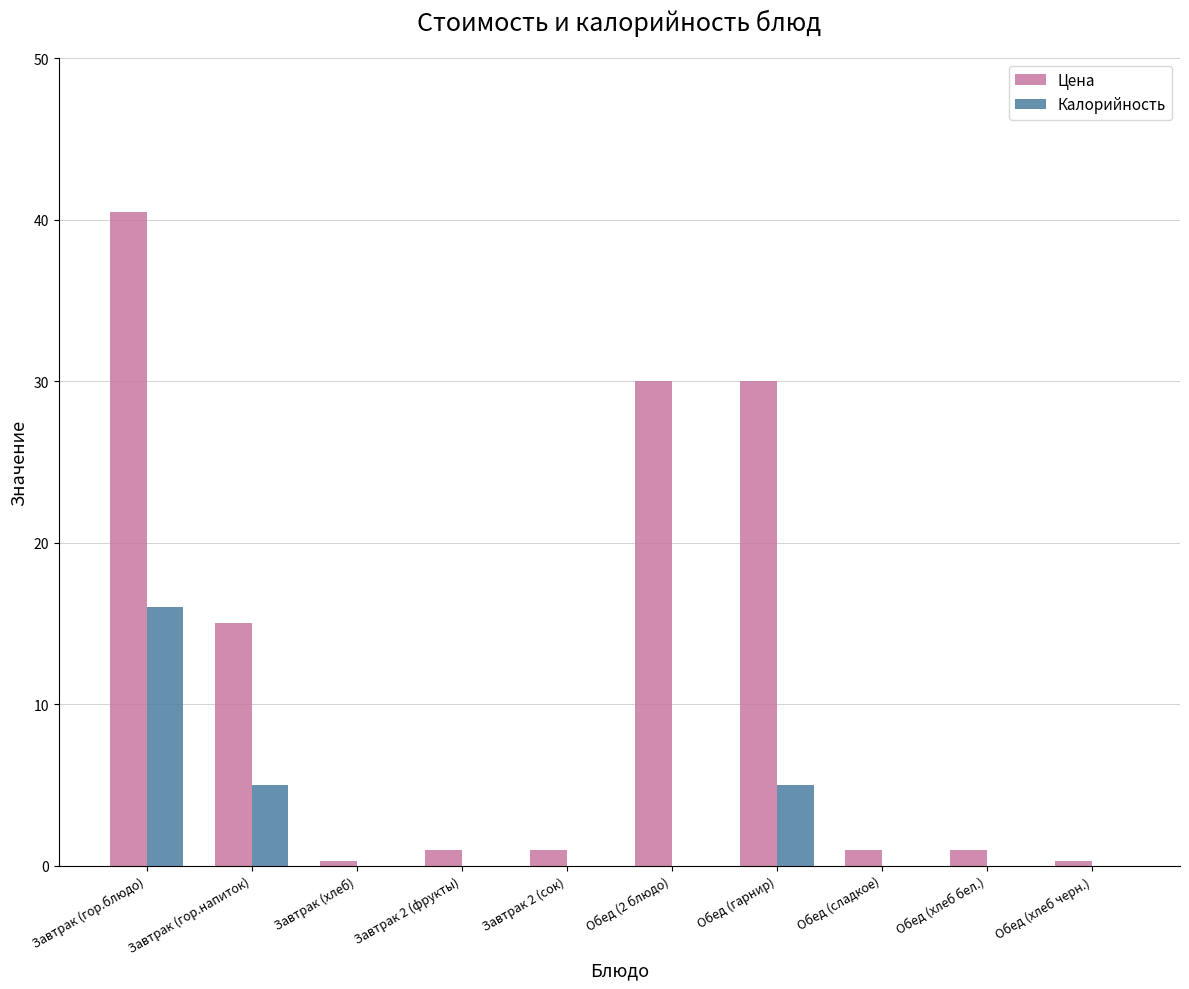

Is it true that Калорийность equals -8.7 at Обед (хлеб бел.)?

False